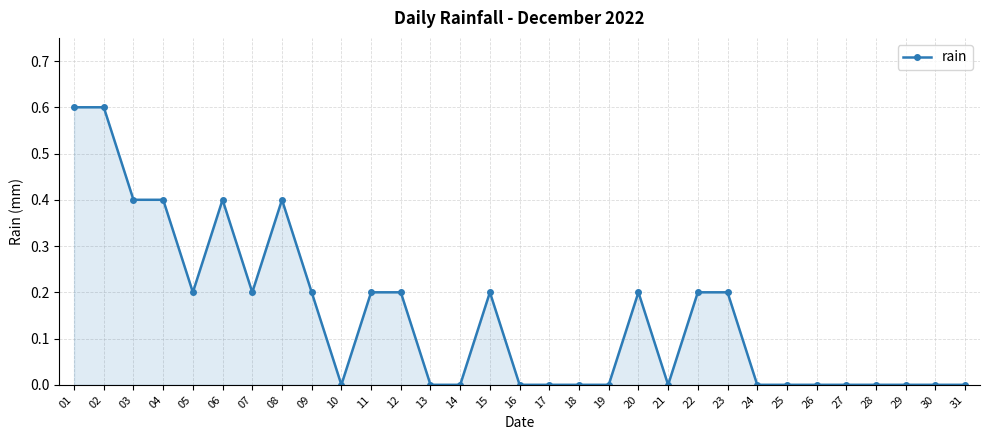

What is the average value?

0.1